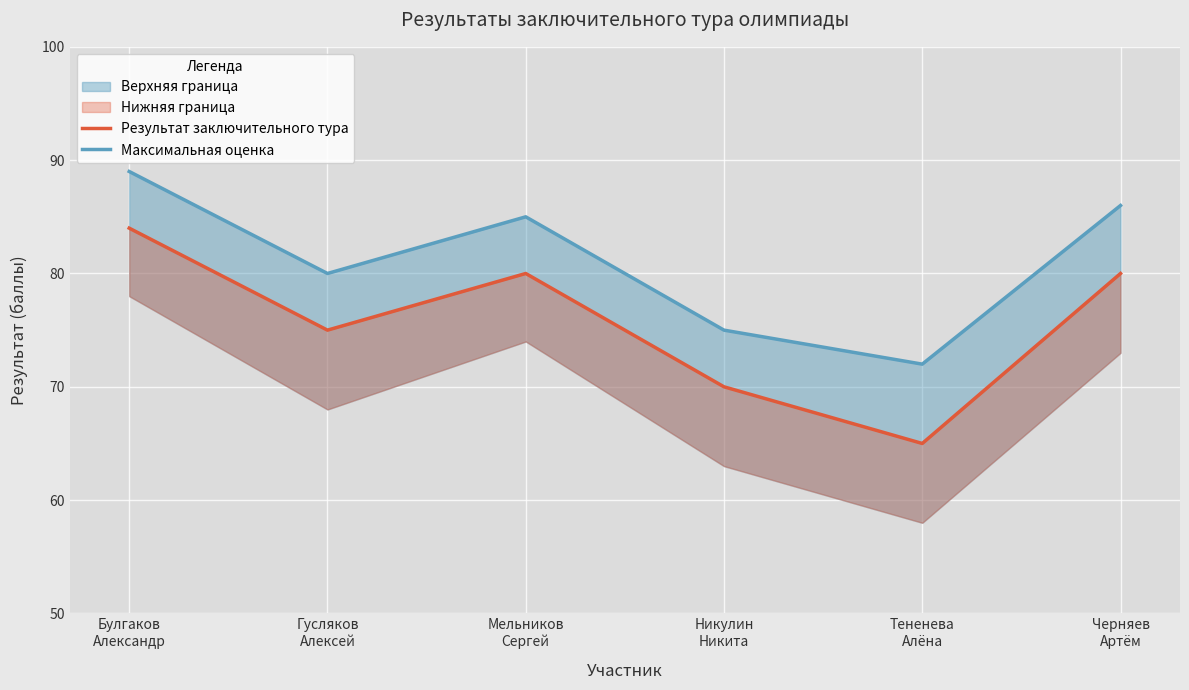

Which series has the largest range (max minus min)?

Результат заключительного тура